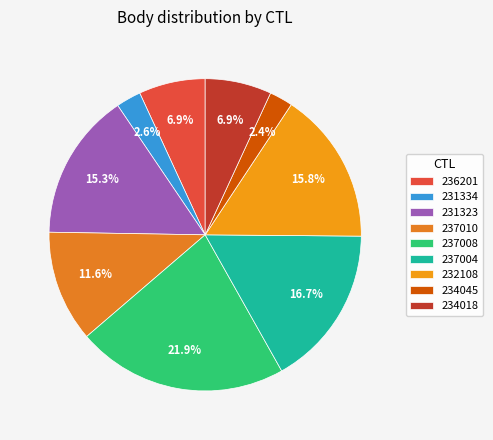

How many slices are in this pie chart?

9